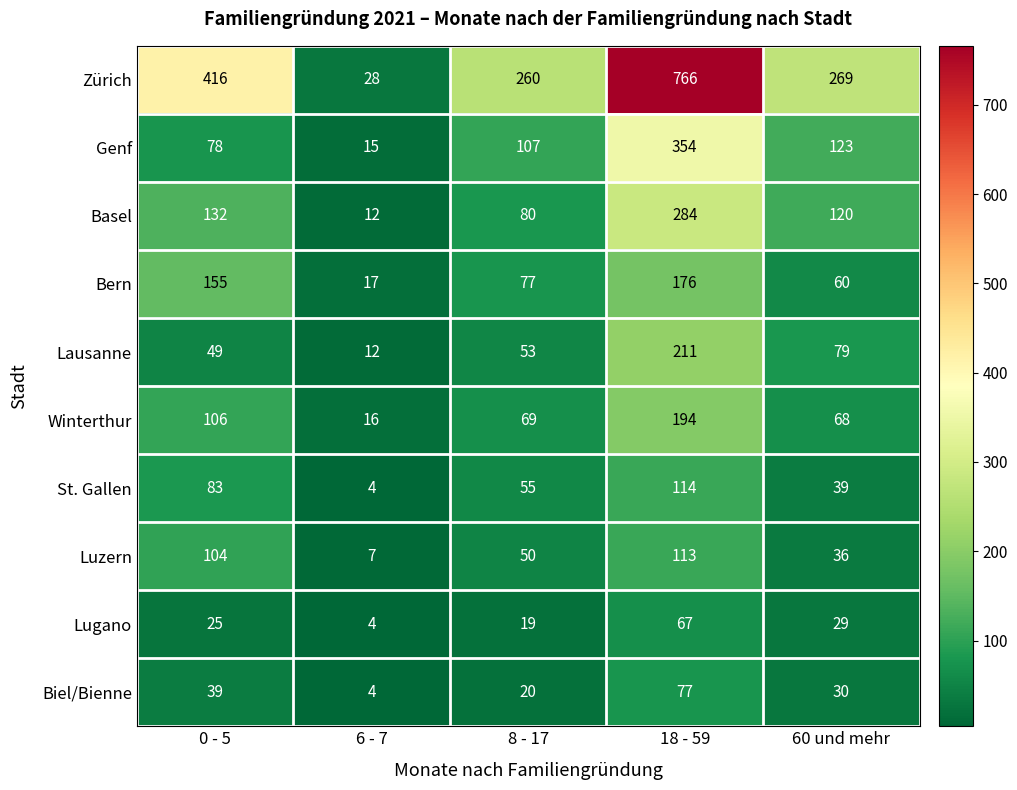

What is the greatest value displayed?

766